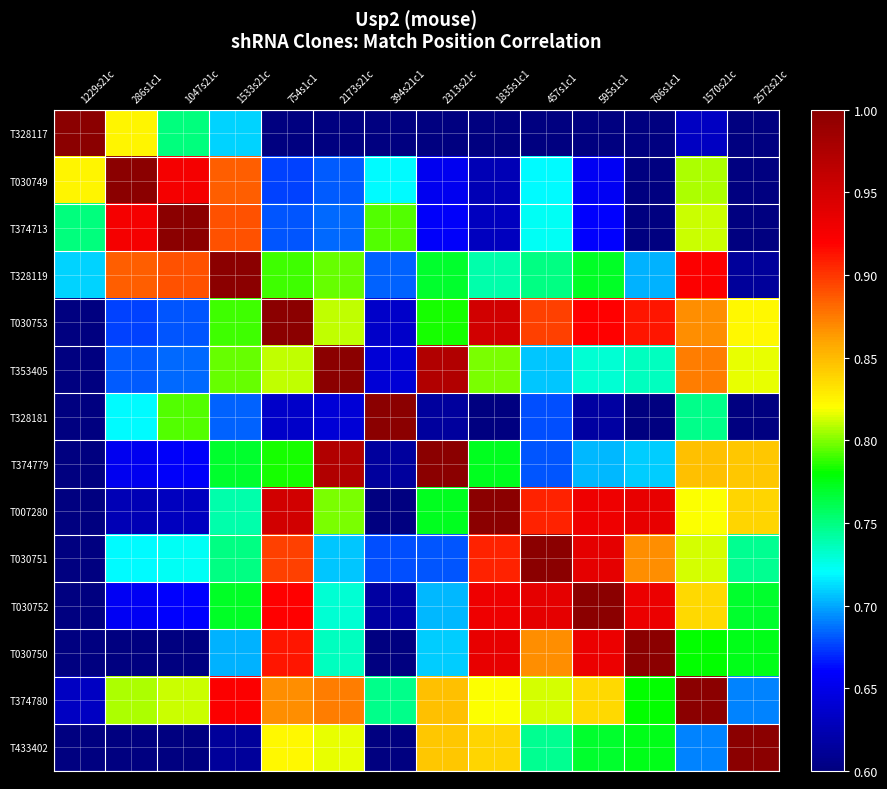

Count the number of data series in this chart.

14